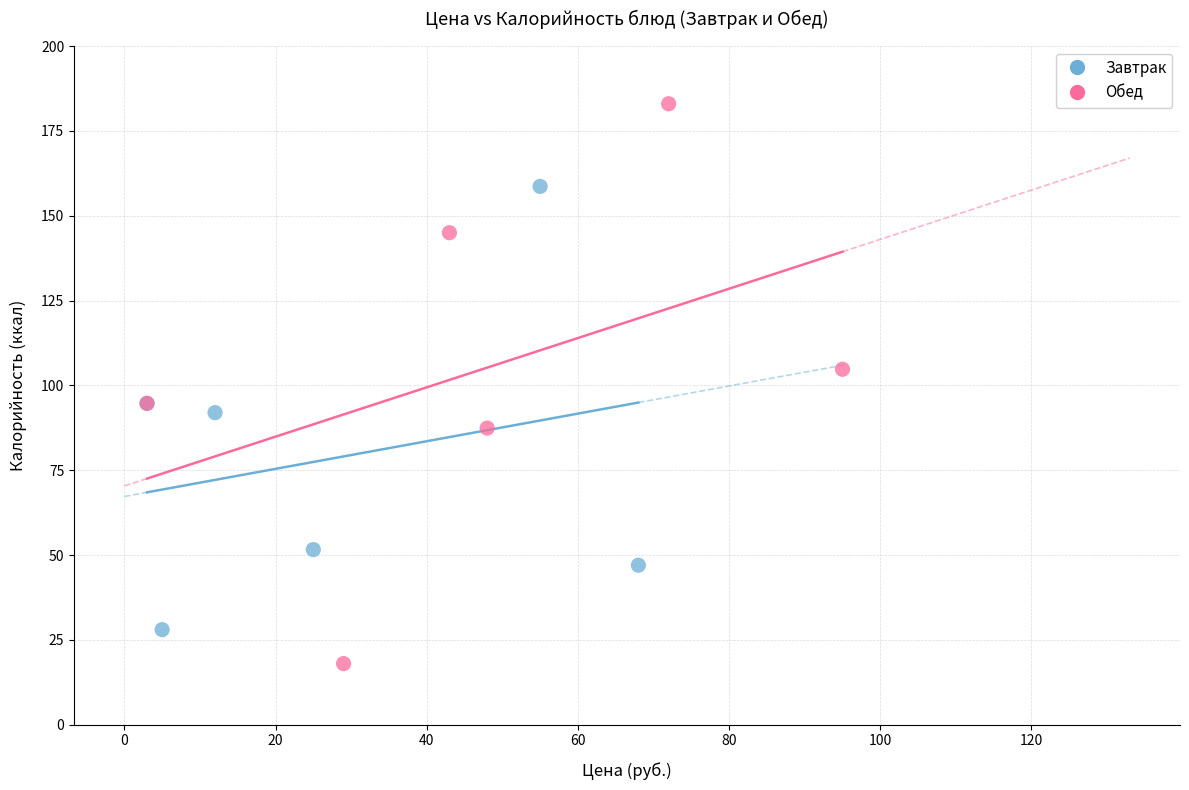

Which series reaches the maximum Y coordinate?

Обед